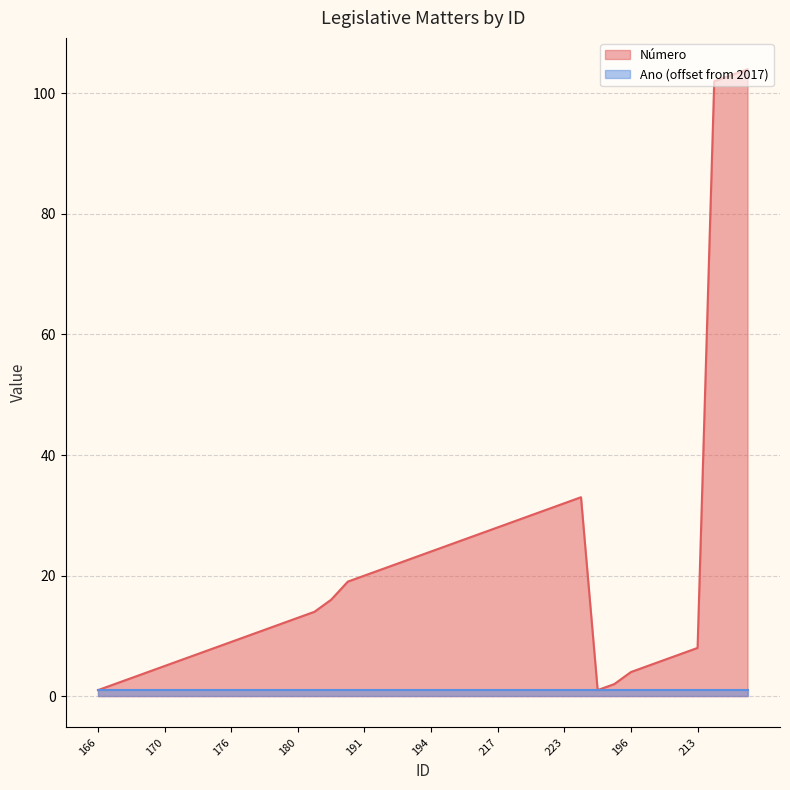

Which label corresponds to the smallest value in the chart?

166